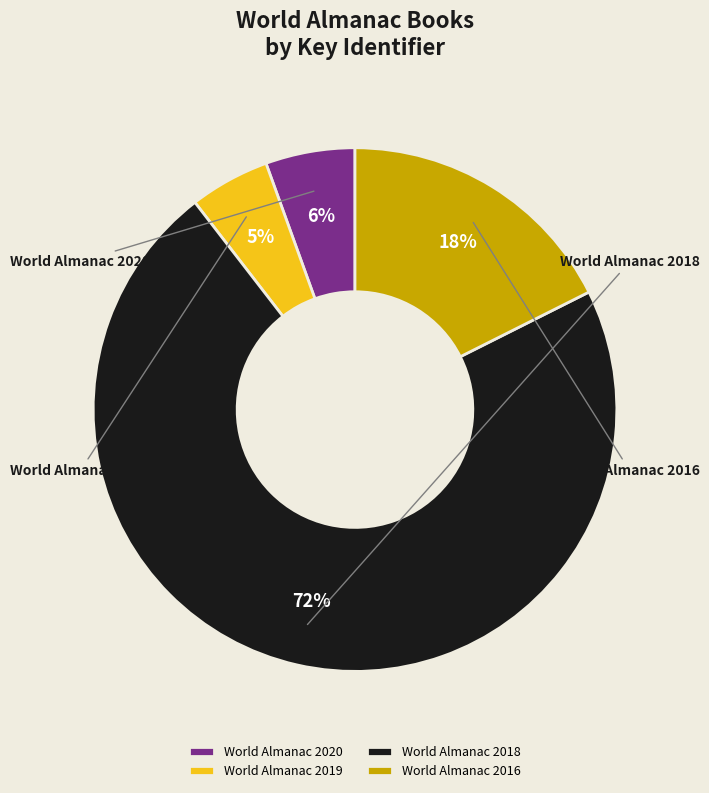

The World Almanac 2019 slice represents 11% of the pie. True or false?

False